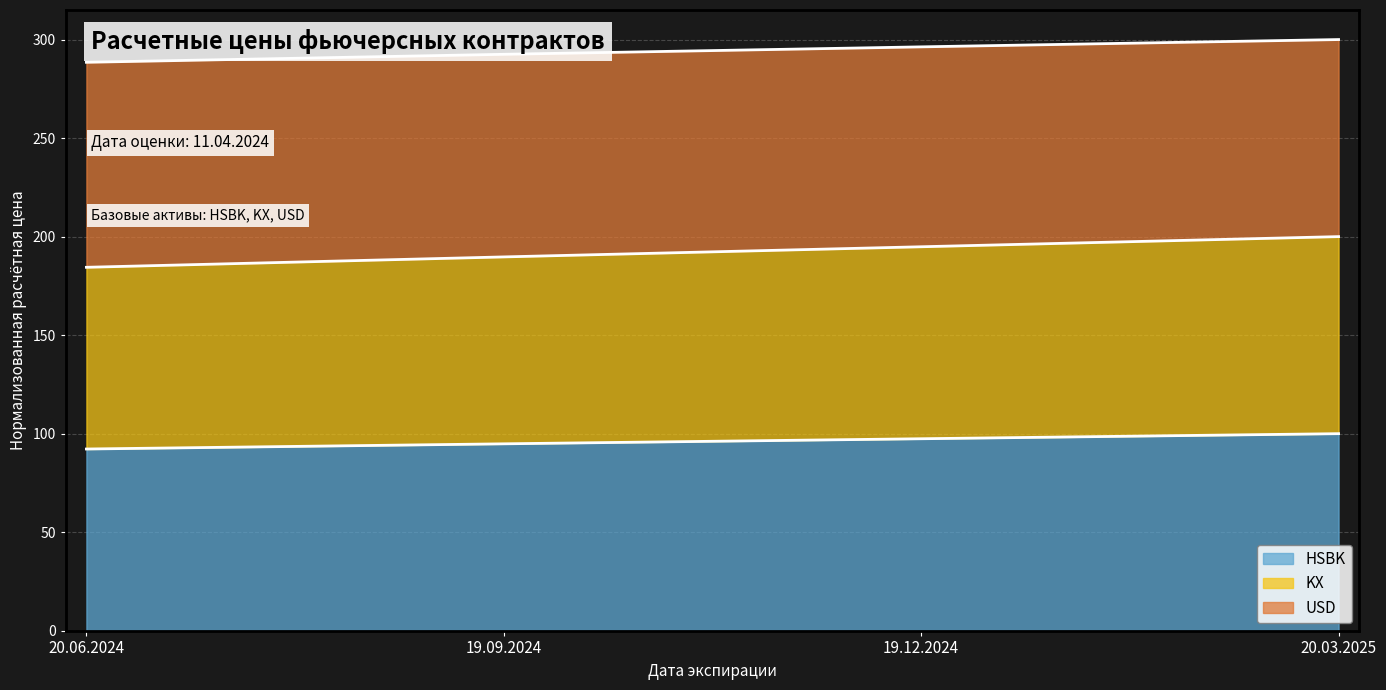

The value of HSBK at 19.12.2024 is 151.4. True or false?

False